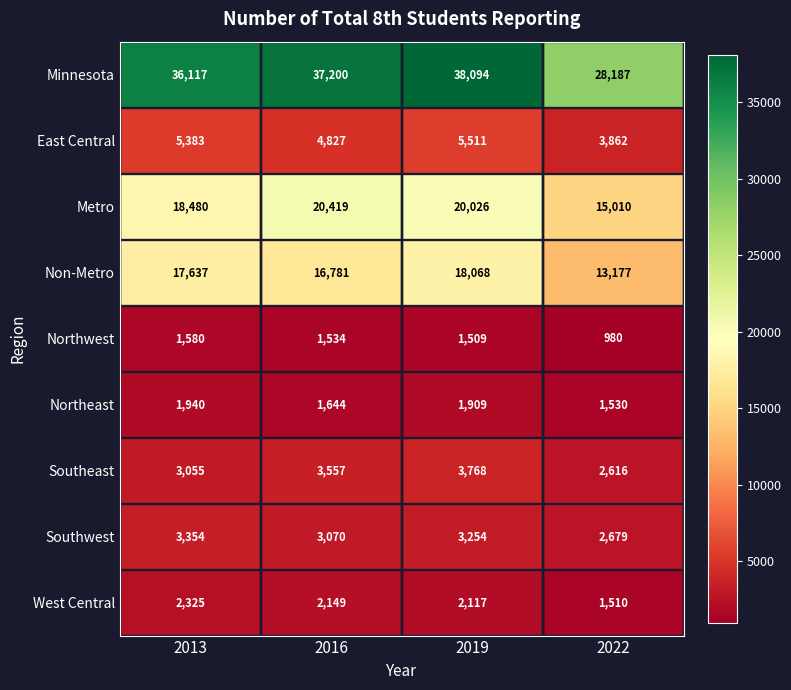

What is the difference between the maximum and minimum values in the Northeast series?

410